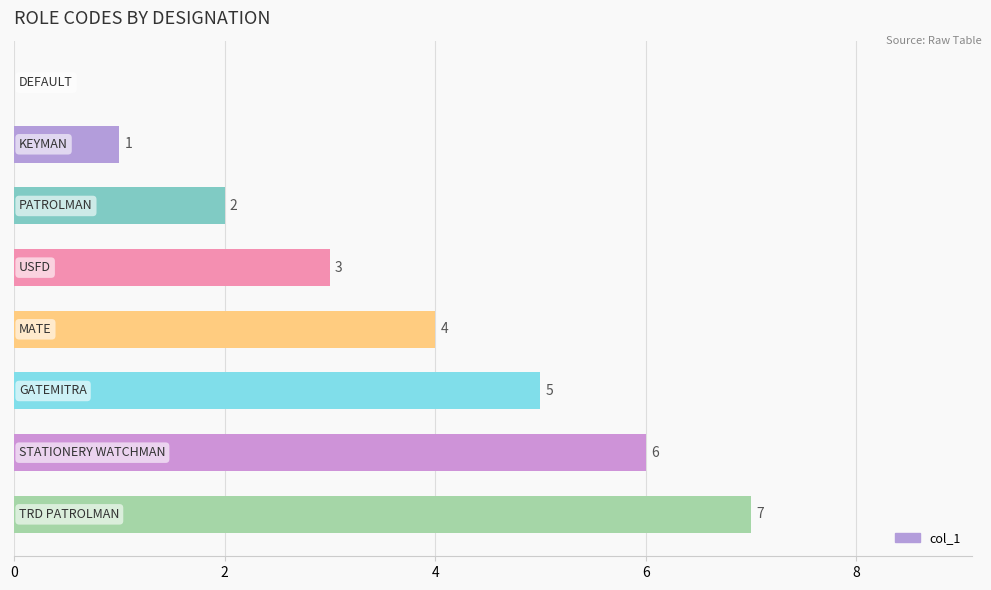

How many values are above zero?

7